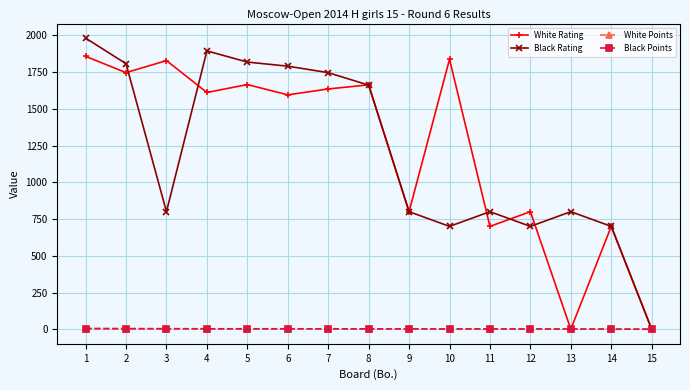

The value of Black Rating at 9 is 222.8. True or false?

False